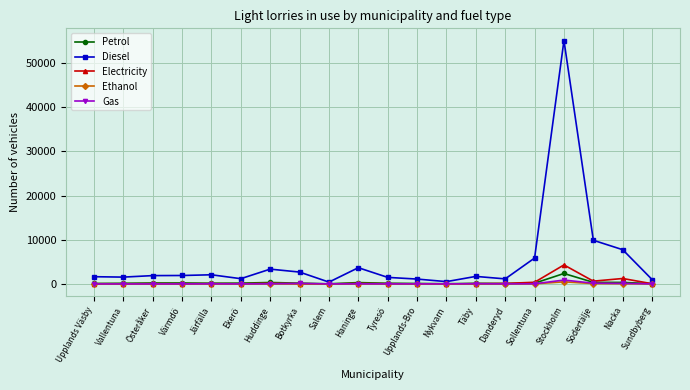

What is the smallest value displayed?

1